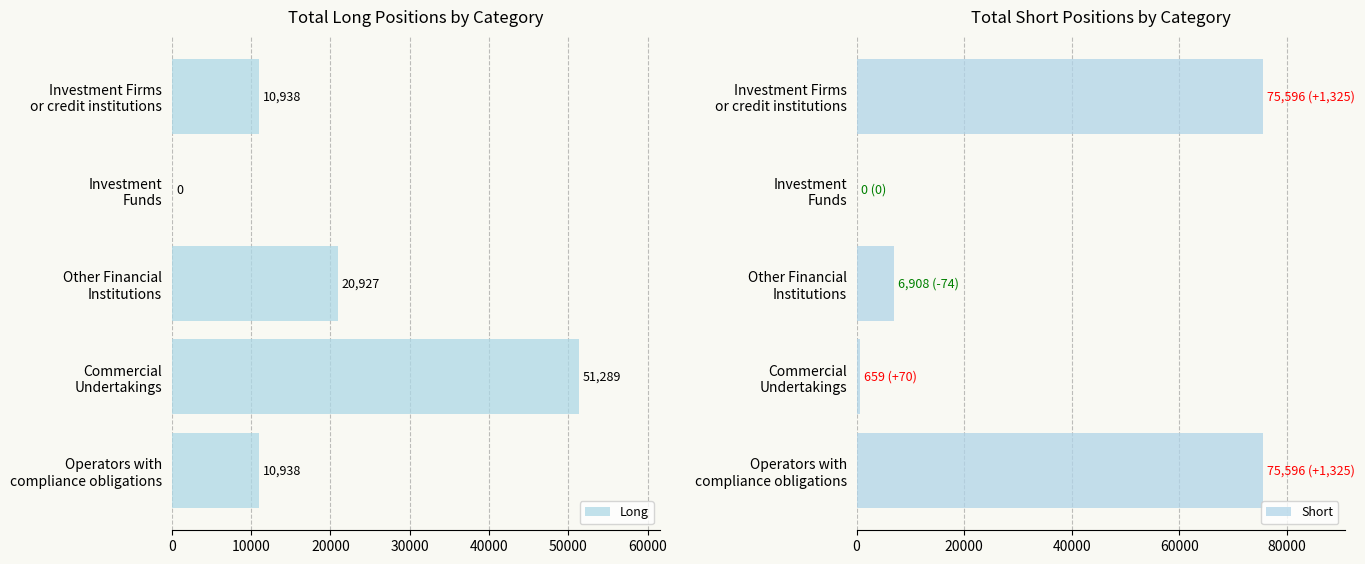

List the series in order of their peak value, lowest first.

Long, Short